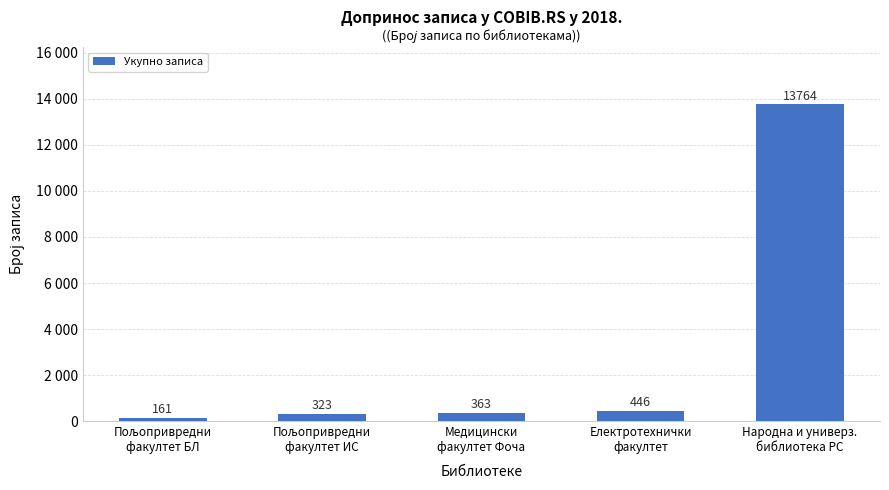

Reading right to left, extract all data points from this chart.

13764	446	363	323	161